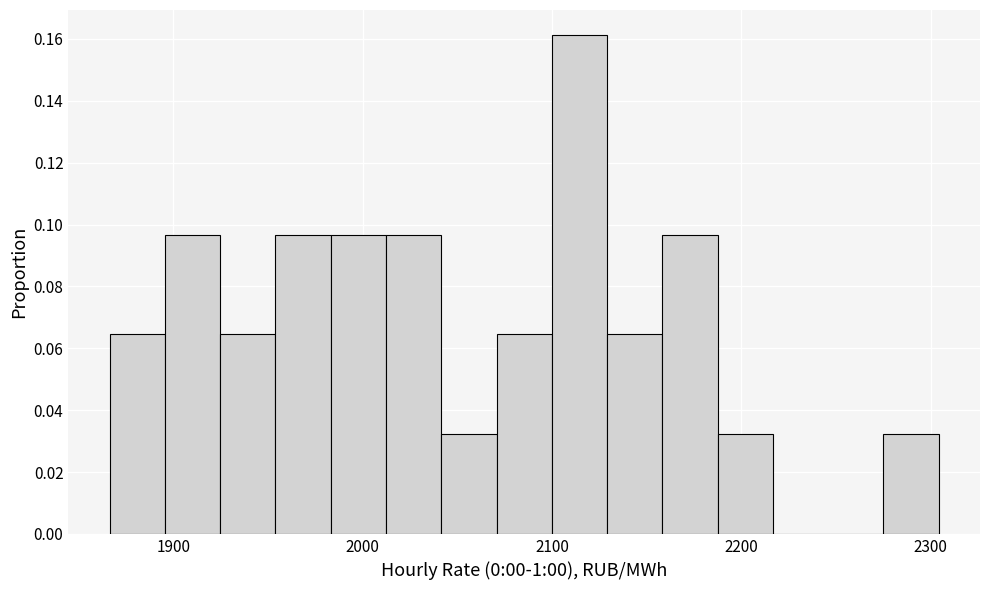

Around what value on the x-axis is the tallest bar? Give the approximate position of its centre, as read against the axis.

2110